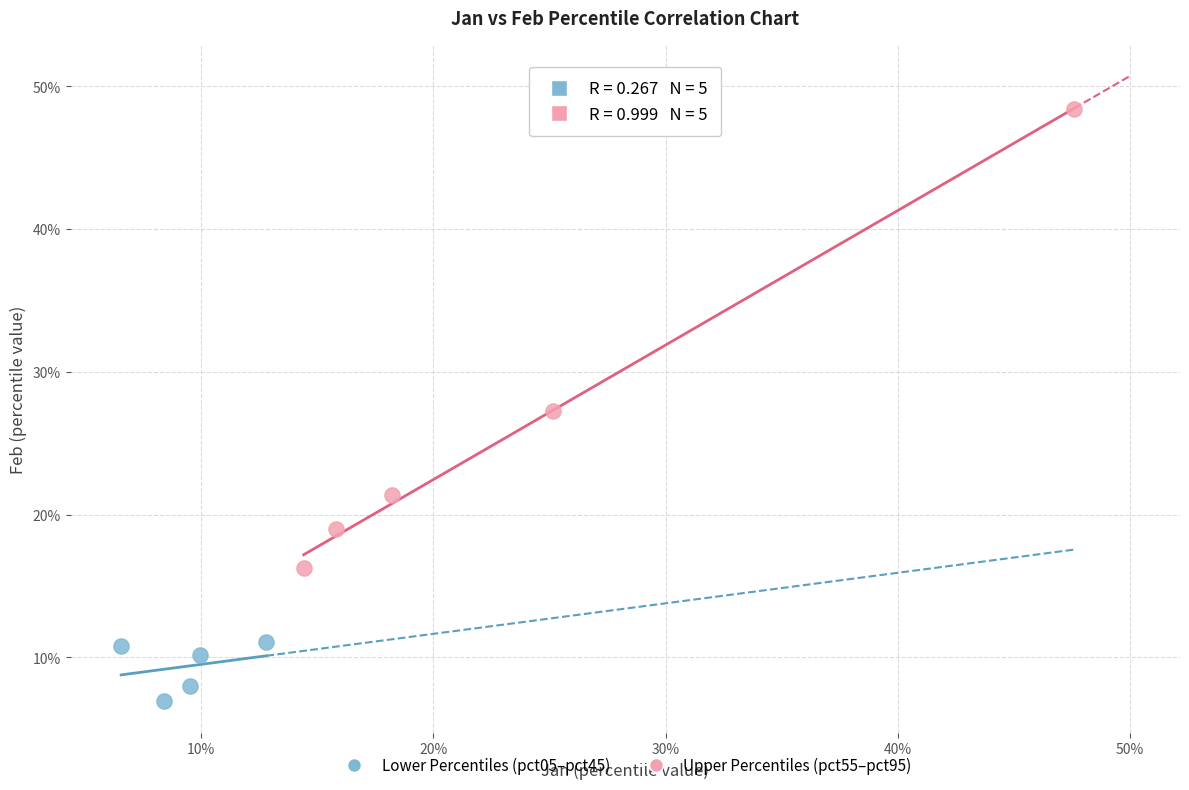

Which series contains the lowest Y value?

Lower Percentiles (pct05–pct45)